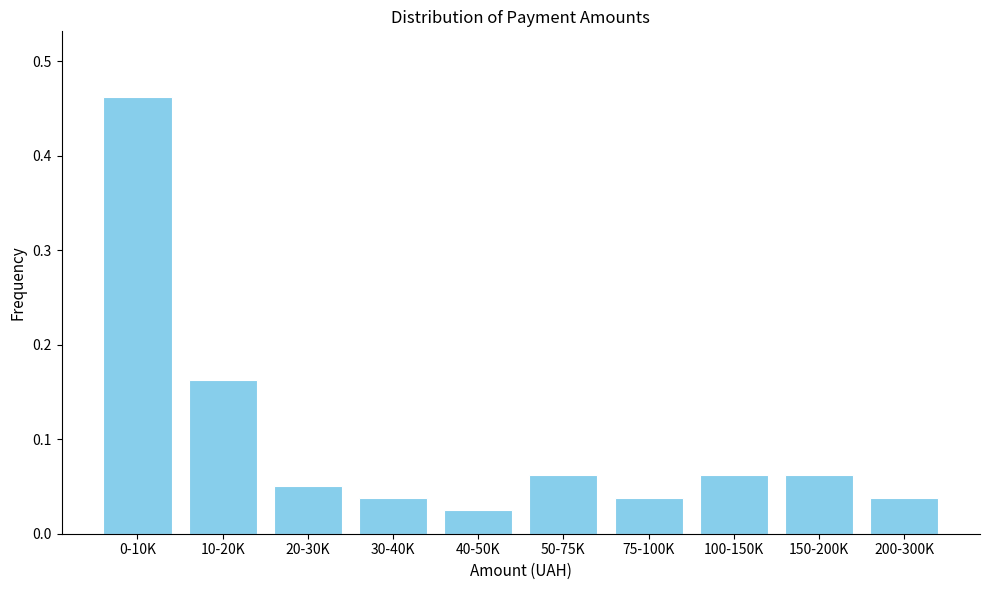

The chart shows a value of 0.1 at 0-10K. True or false?

False